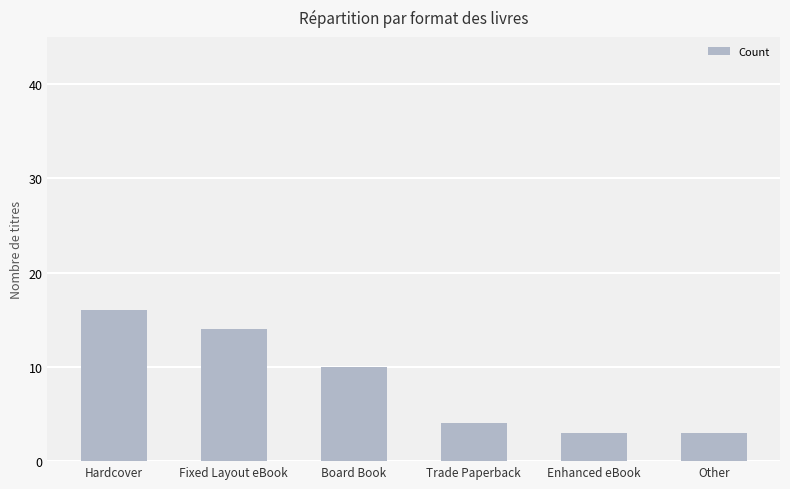

What is the ratio of the value at Trade Paperback to the value at Other?

1.3